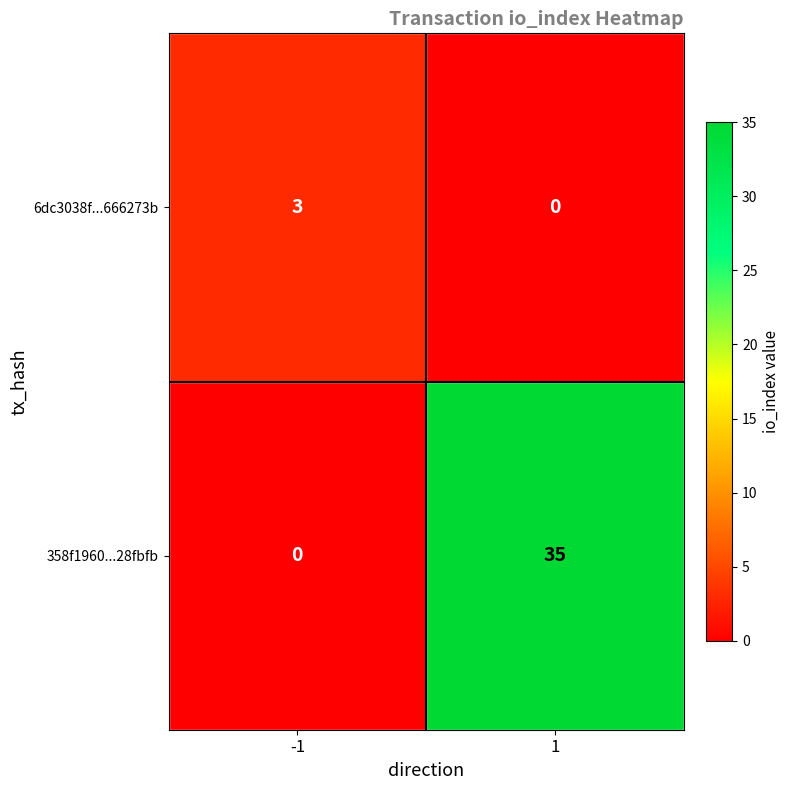

What is the sum of the 6dc3038f...666273b values at -1 and 1?

3